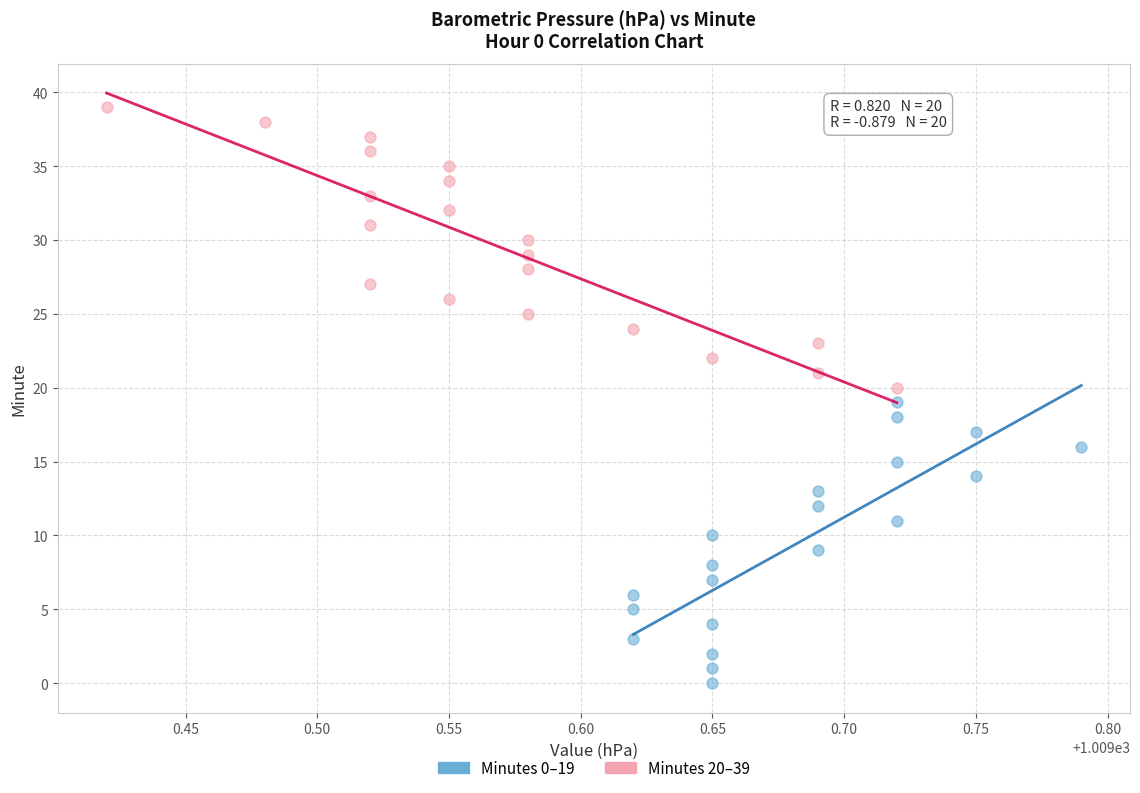

Which series contains the highest Y value?

Minutes 20–39